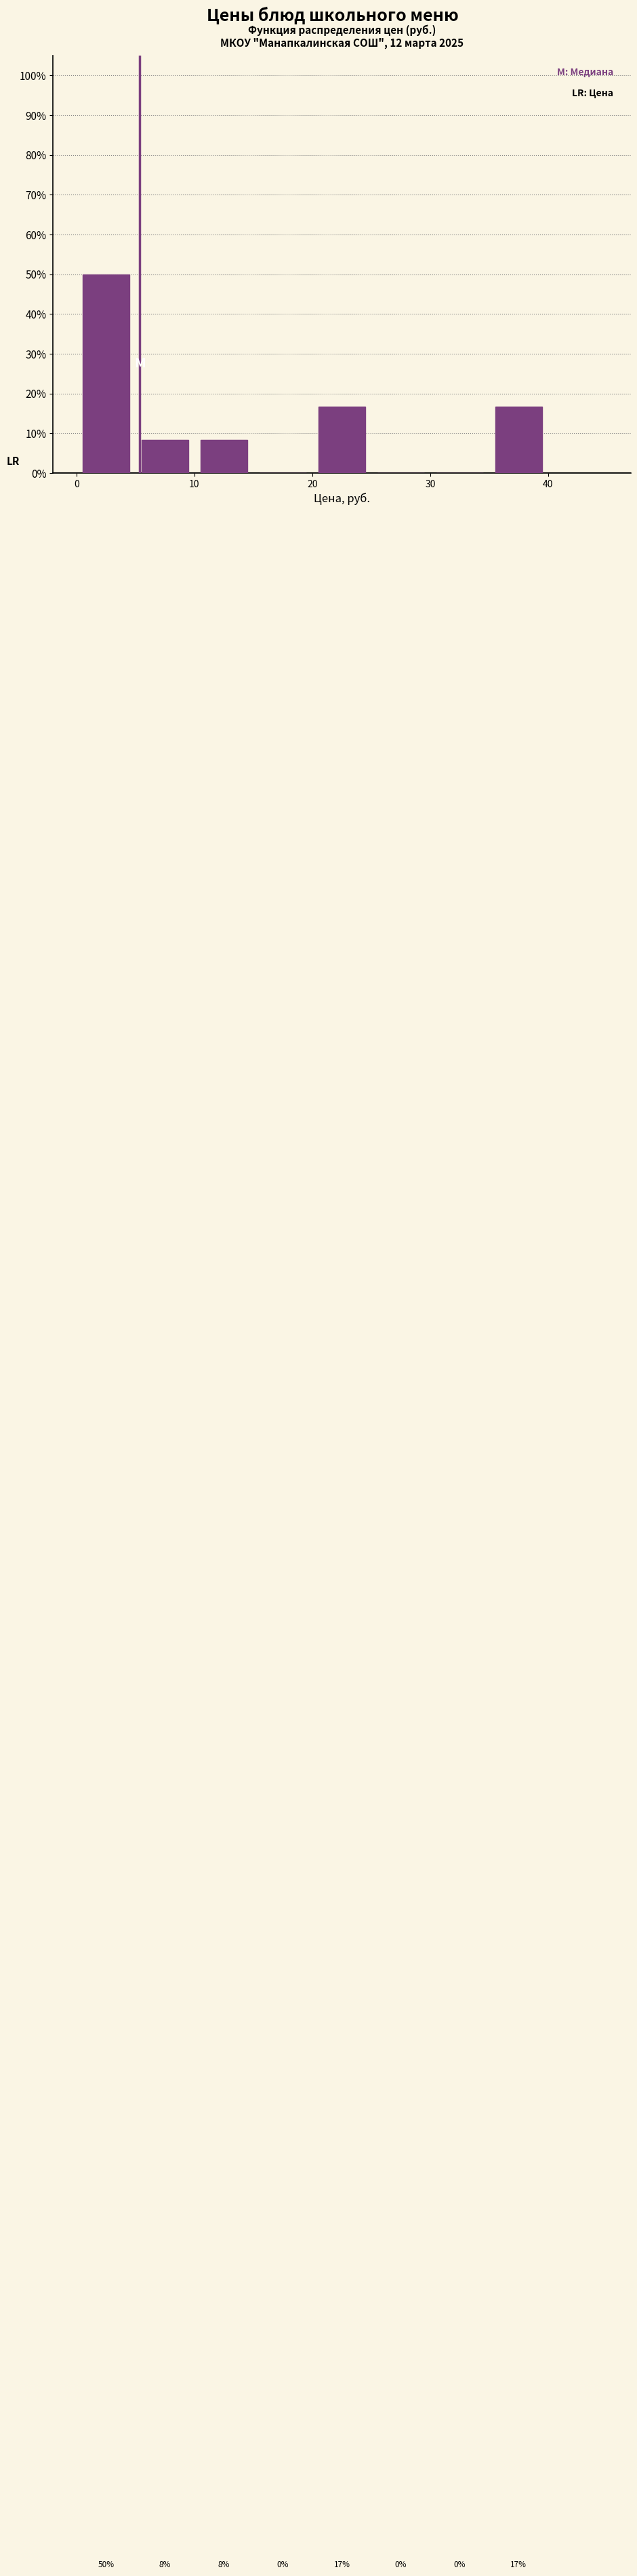

Over which range of the x-axis is the bar tallest?

0 to 5